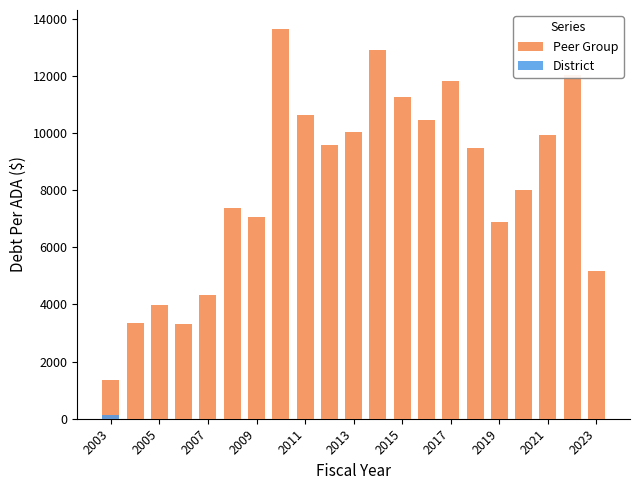

Rank the series by their maximum value, from lowest to highest.

District, Peer Group